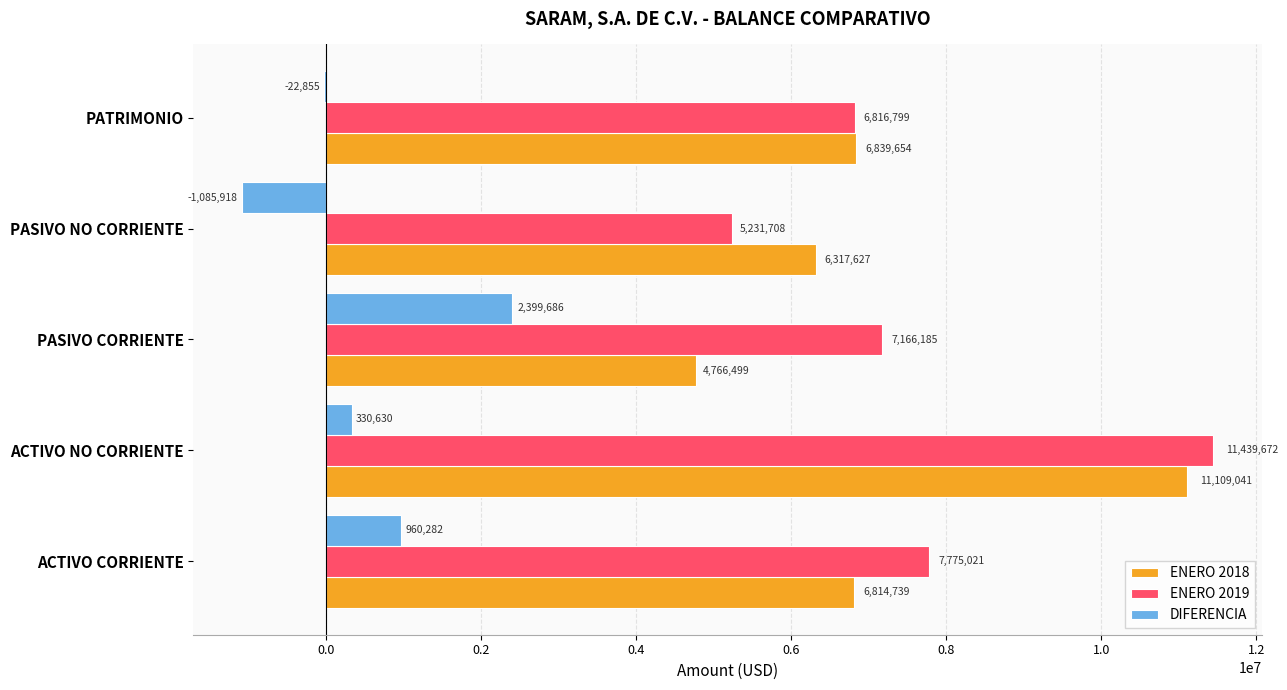

Which category has the highest value in the ENERO 2018 series?

ACTIVO NO CORRIENTE